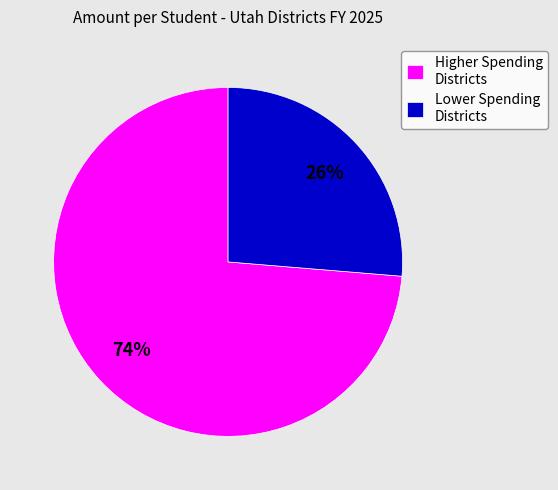

To the nearest percent, what percentage of the pie is Lower Spending Districts?

26%